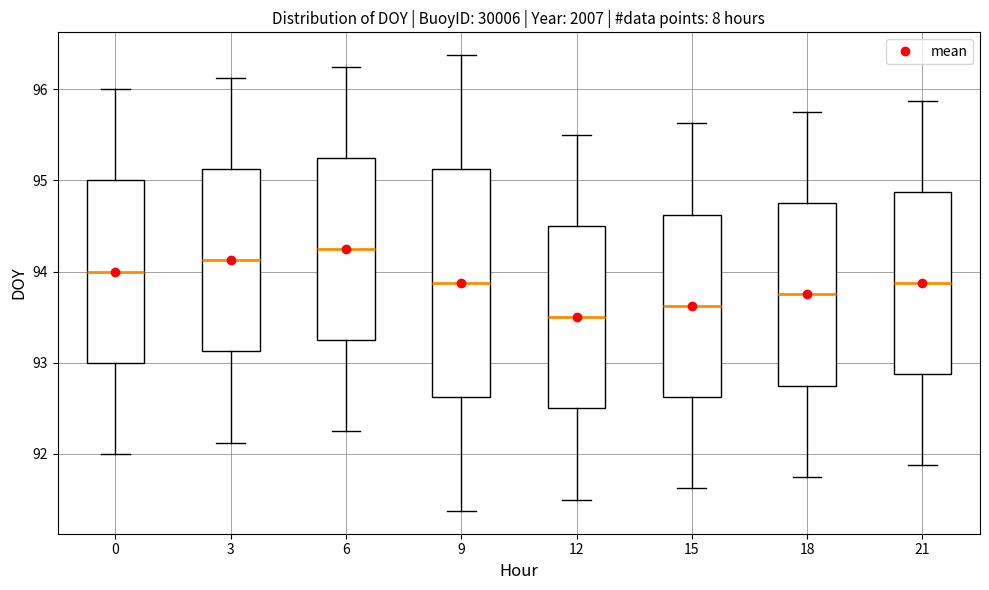

Which box has the highest median line?

6